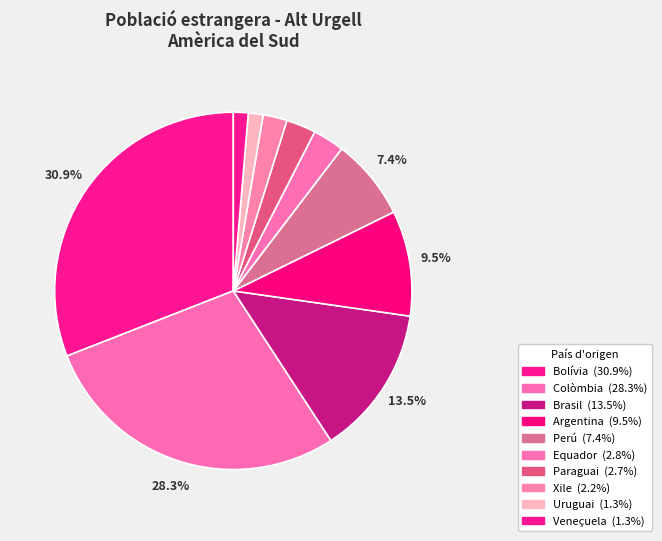

How many slices are in this pie chart?

10